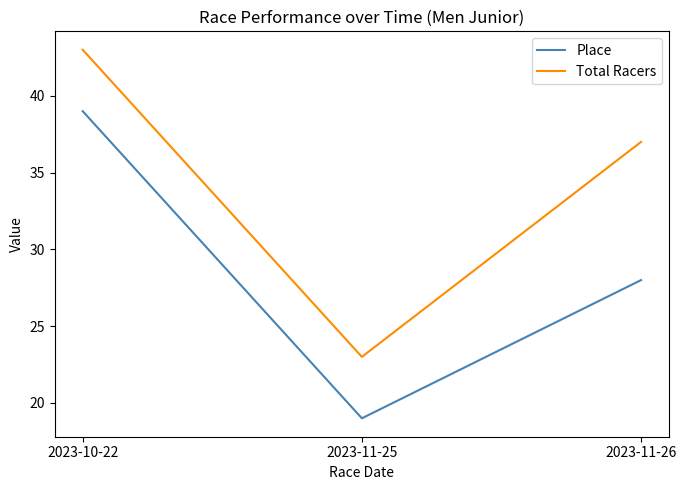

Reading right to left, extract all data points from this chart.

Place: 2023-11-26=28	2023-11-25=19	2023-10-22=39
Total Racers: 2023-11-26=37	2023-11-25=23	2023-10-22=43